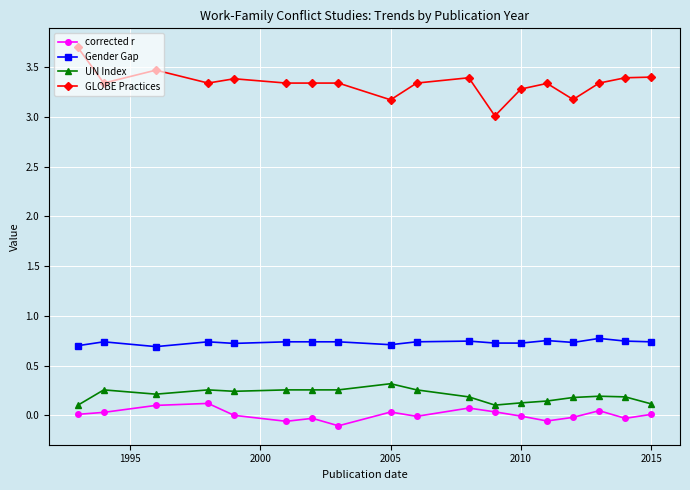

True or false: UN Index and Gender Gap cross at least once.

False